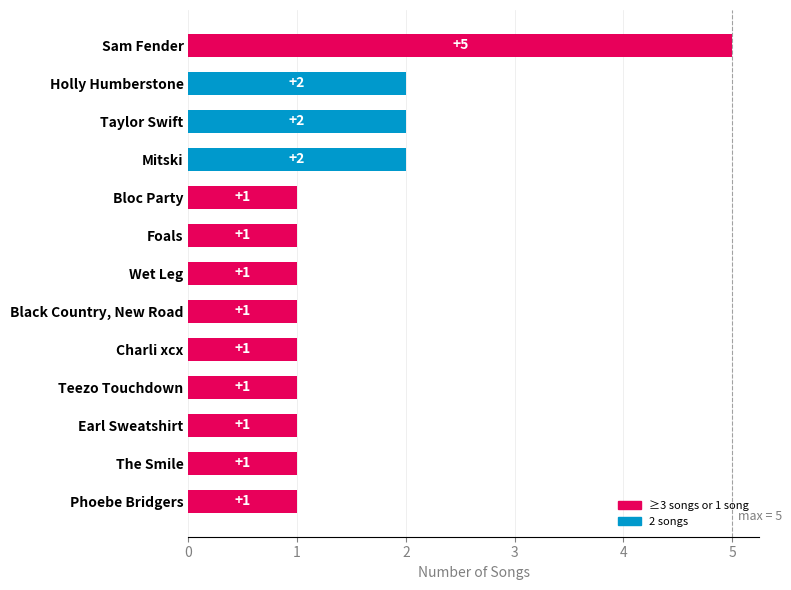

What is the sum of the values at Taylor Swift and Holly Humberstone?

4